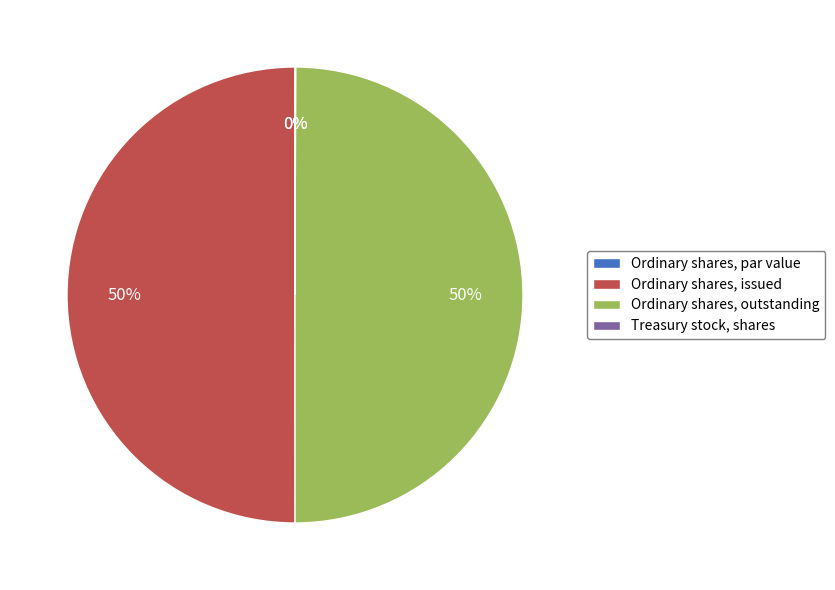

To the nearest percent, what percentage of the pie is Ordinary shares, outstanding?

50%